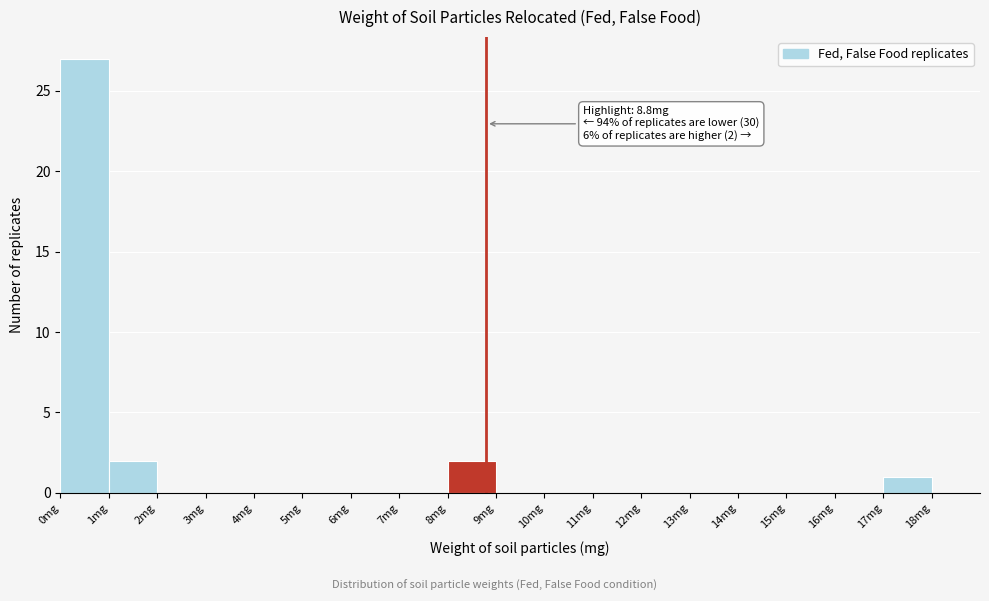

Over which range of the x-axis is the bar tallest?

0 to 1